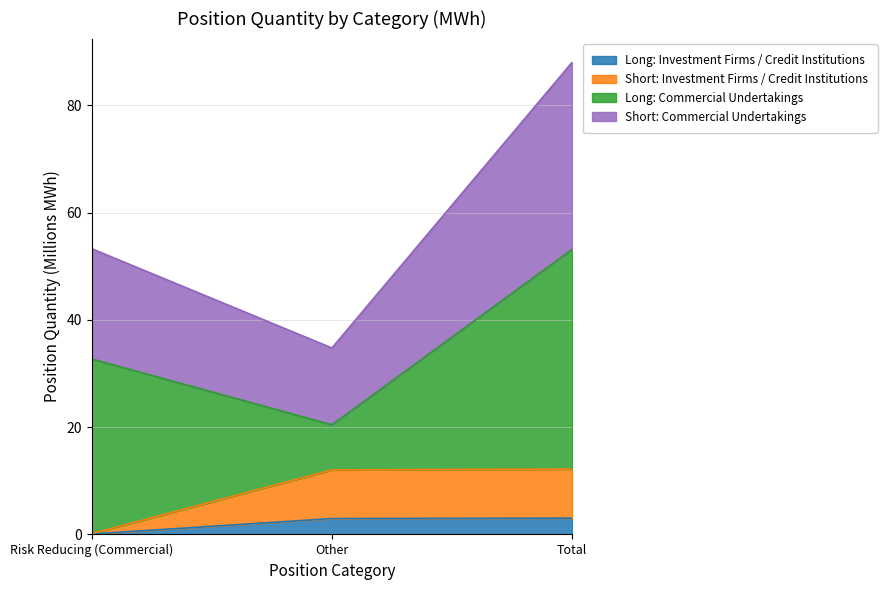

What is the sum of the Long_Investment_Firms values at Other and Risk Reducing (Commercial)?

3.0